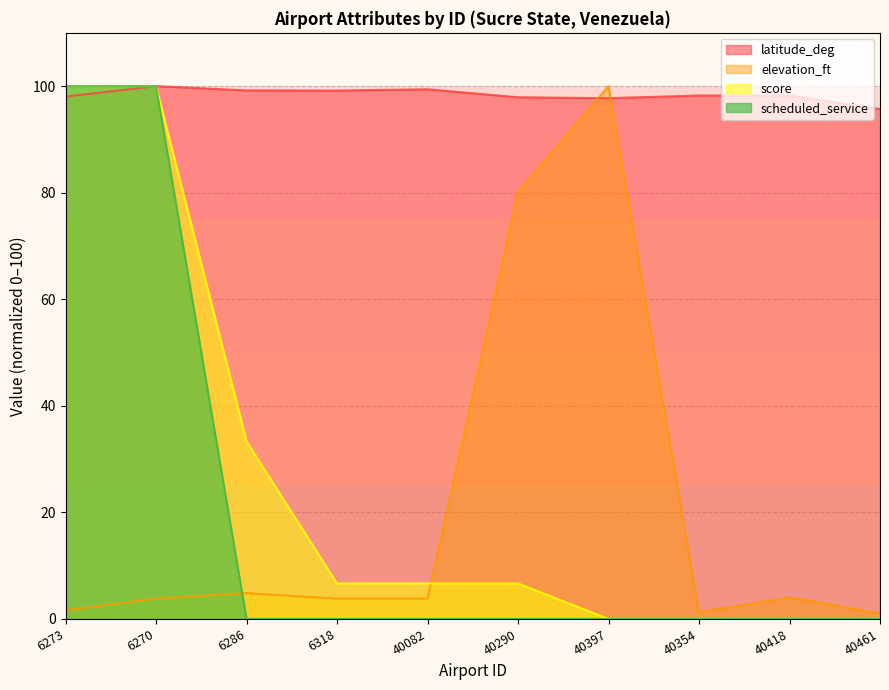

At which label does latitude_deg reach its minimum?

40461